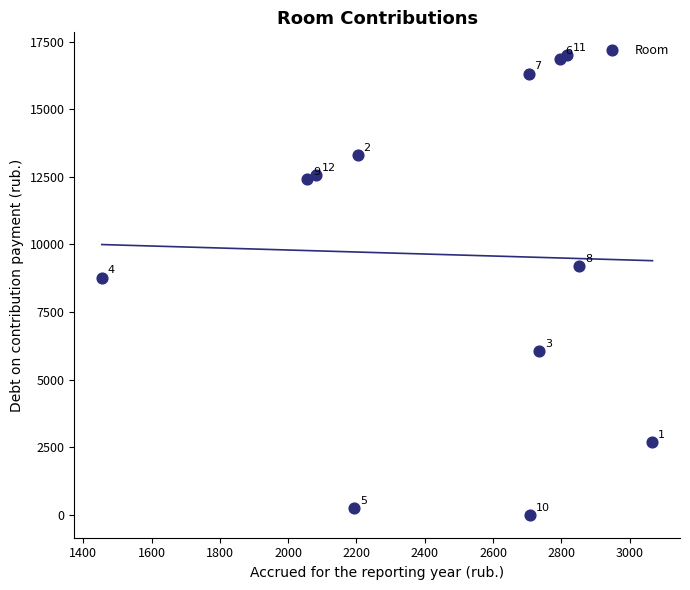

What is the average Y value?

9616.2